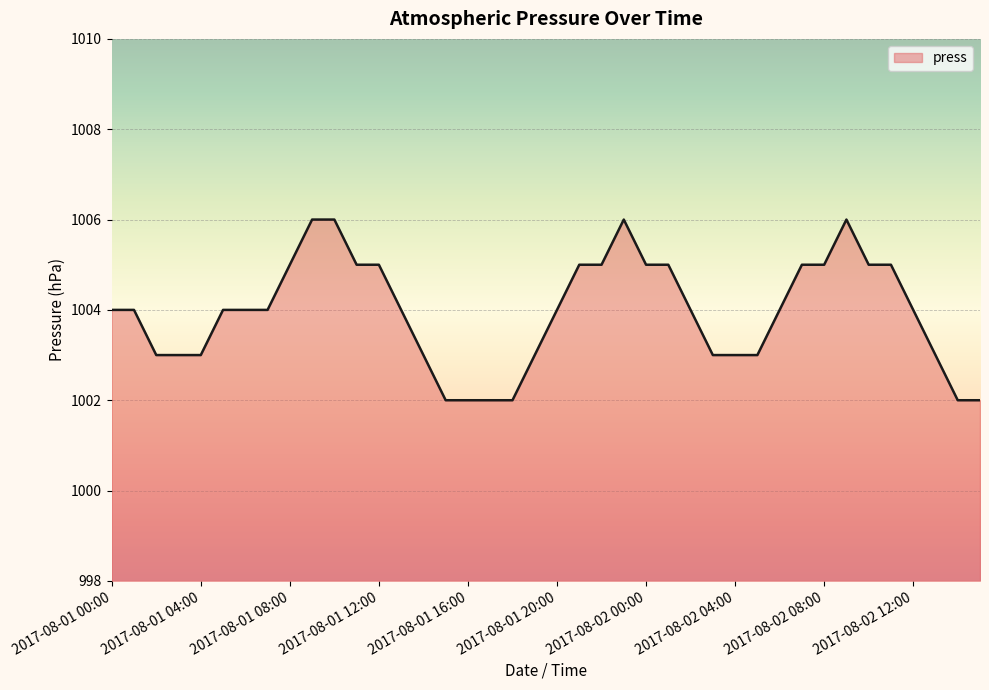

What is the greatest value displayed?

1006